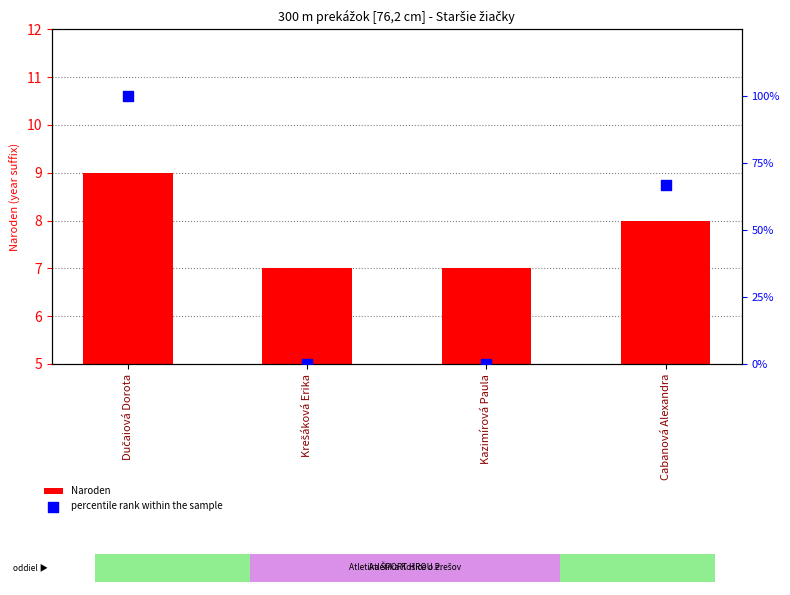

Which series reaches the minimum Y coordinate?

percentile rank within the sample